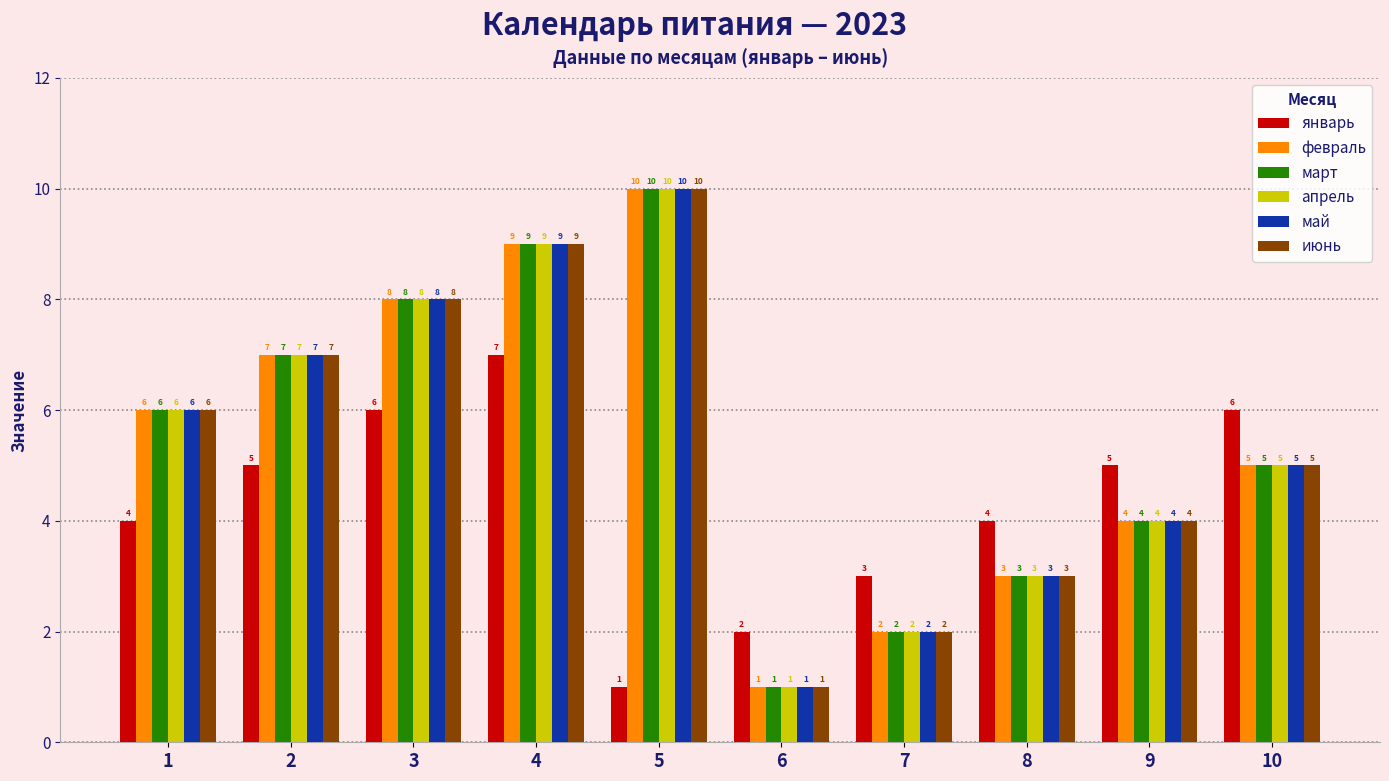

Between 1 and 10, which series saw the biggest shift?

январь